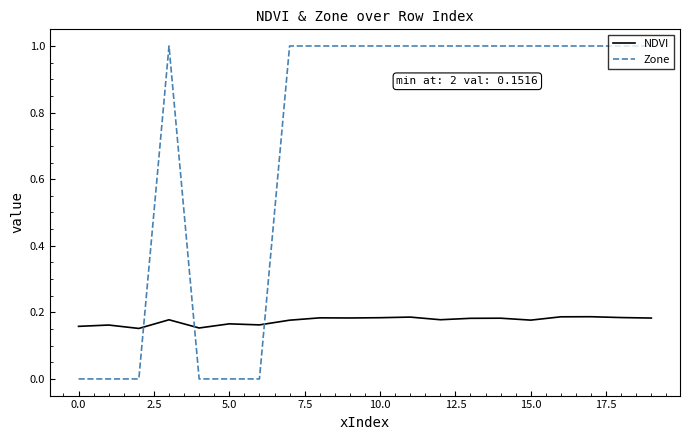

List the series in order of their peak value, highest first.

Zone, NDVI